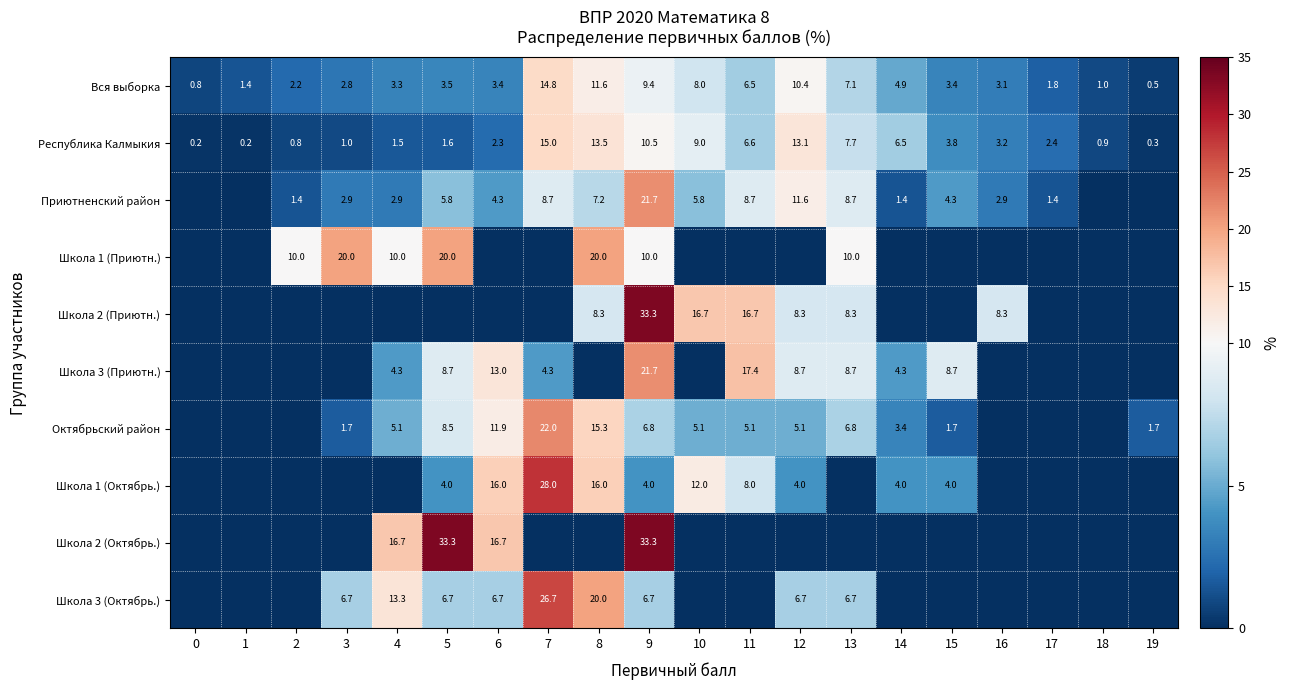

What value does the Республика Калмыкия series have at 16?

3.2